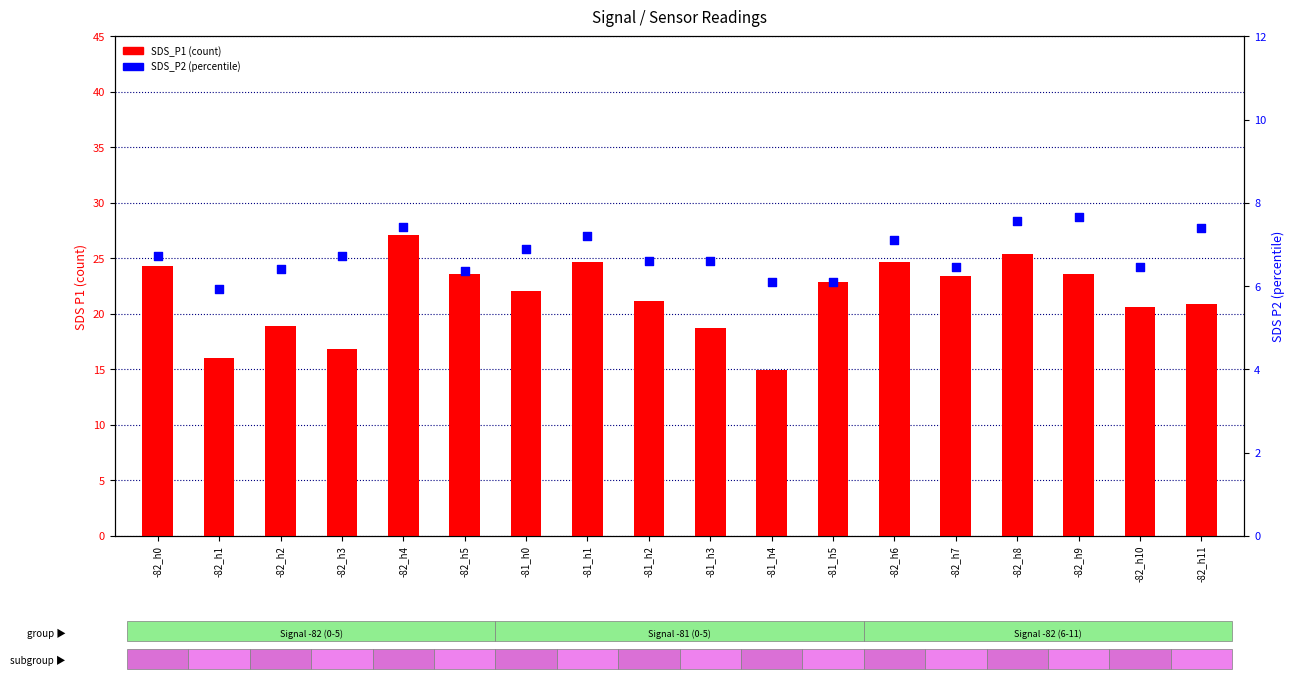

What is the total value across all series at -81_h3?

25.3